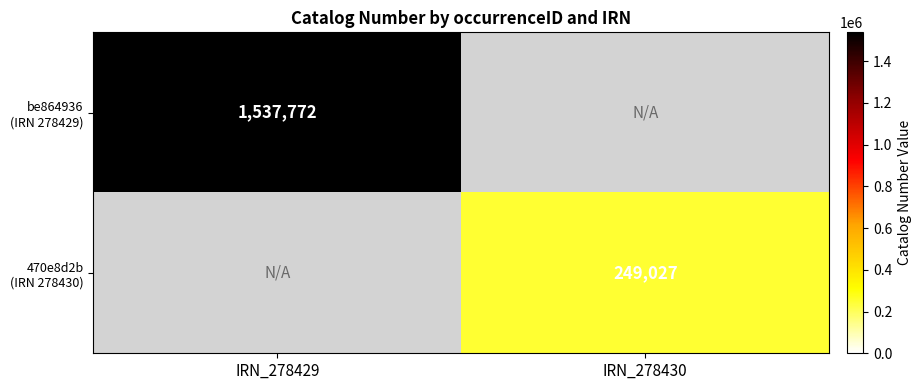

Which label corresponds to the smallest value in the chart?

IRN_278430